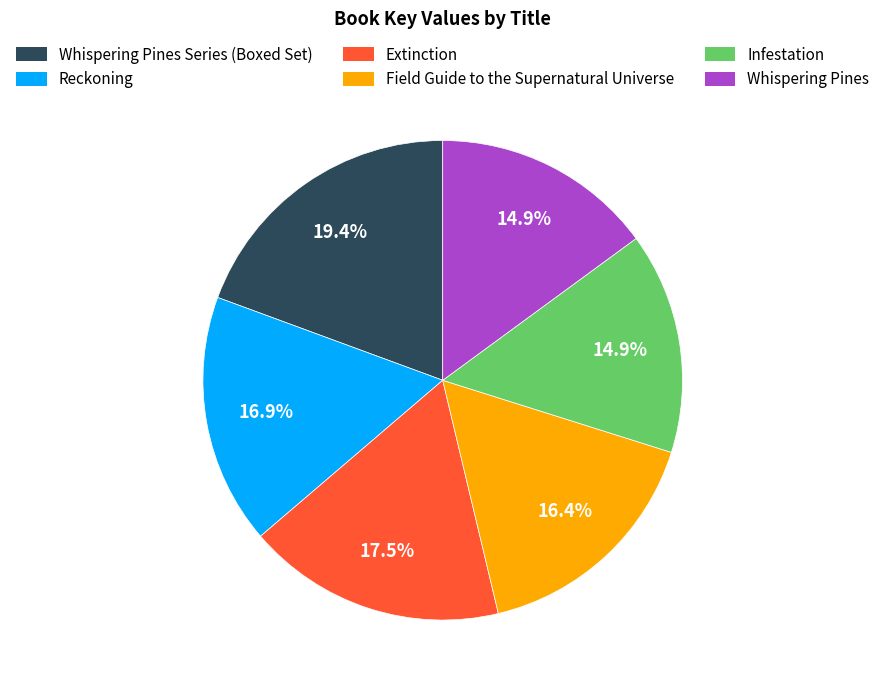

True or false: Extinction accounts for 30% of the total.

False